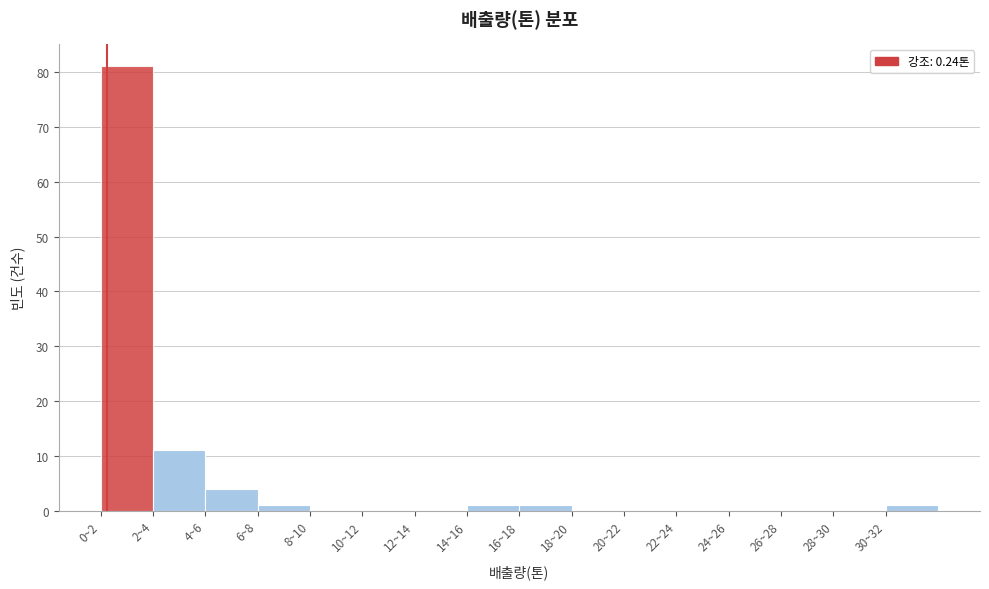

Reading left to right, transcribe all the data shown in this chart.

0~2=81	2~4=11	4~6=4	6~8=1	8~10=0	10~12=0	12~14=0	14~16=1	16~18=1	18~20=0	20~22=0	22~24=0	24~26=0	26~28=0	28~30=0	30~32=1